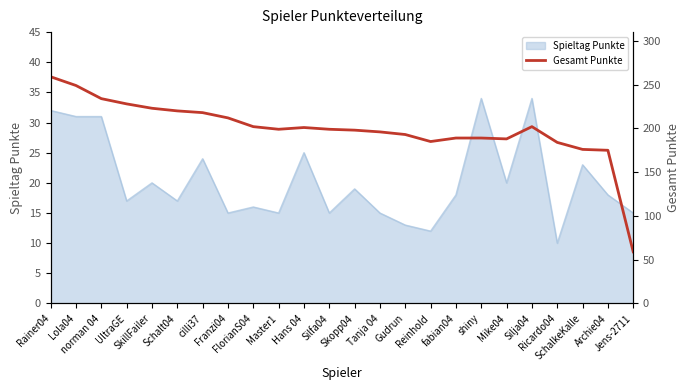

How many points are lower than both their immediate neighbors (excluding endpoints)?

3